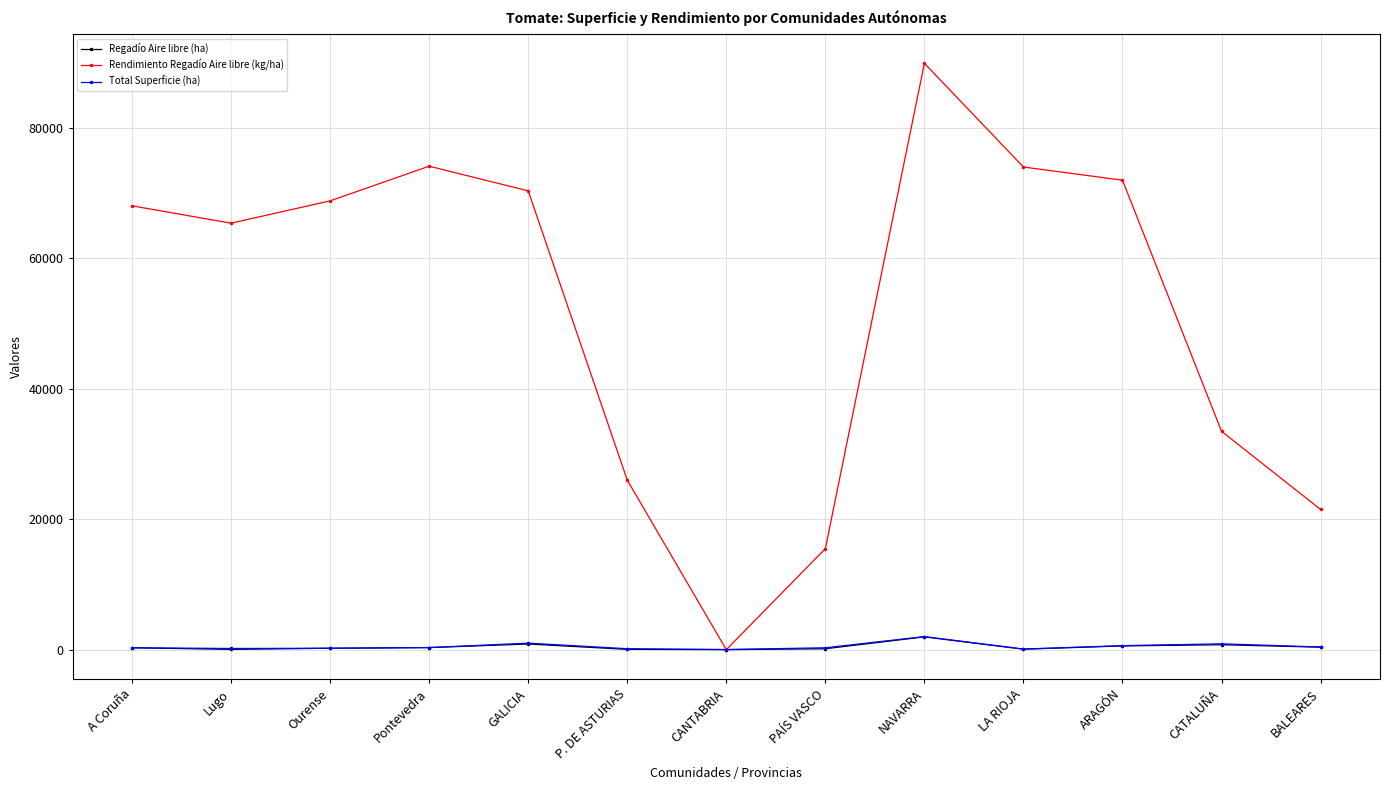

Which series has the widest spread of values?

Rendimiento Regadío Aire libre (kg/ha)